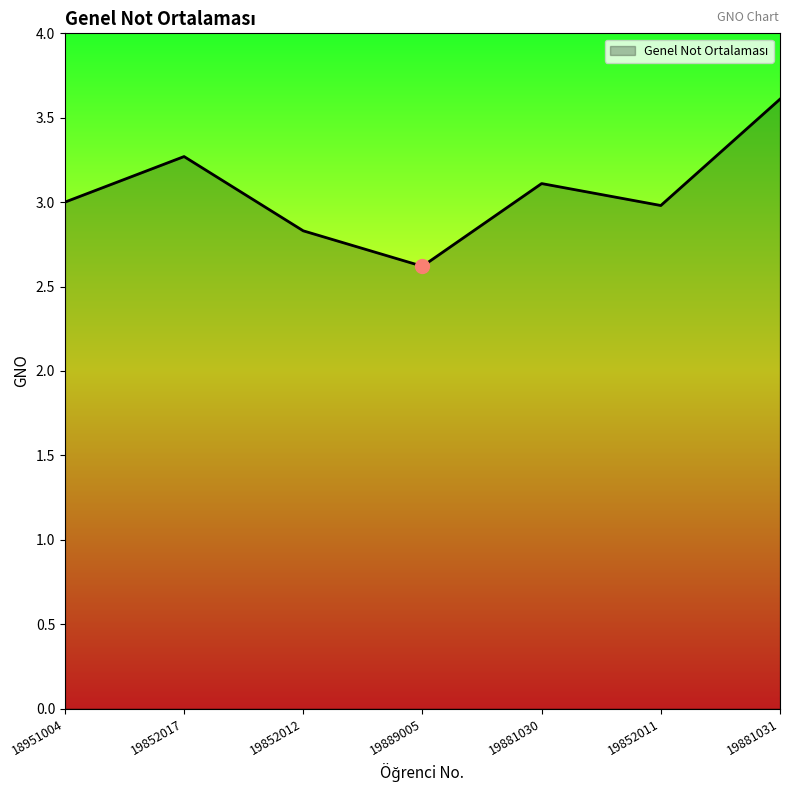

True or false: the data shows 4.2 at 19881030.

False